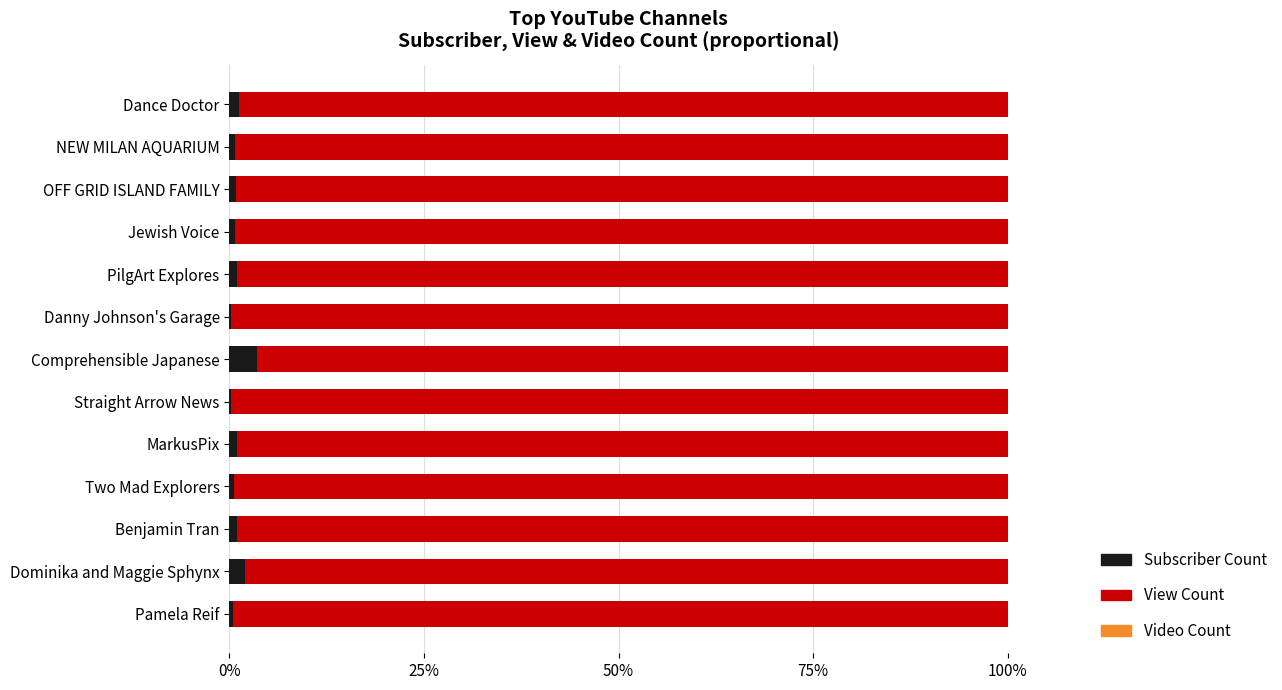

How many distinct data groups are displayed?

3